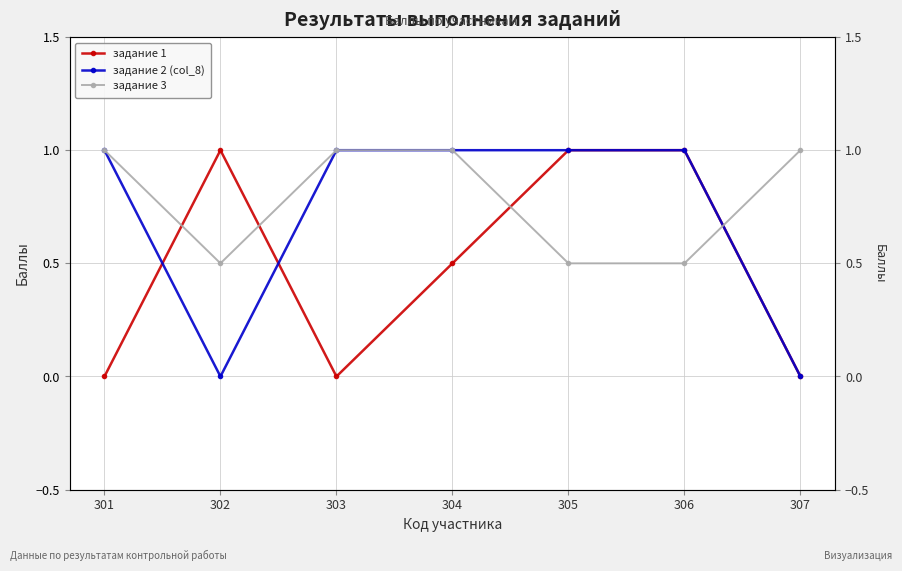

True or false: задание 2 (col_8) has more than 2 points higher than both neighbors.

False